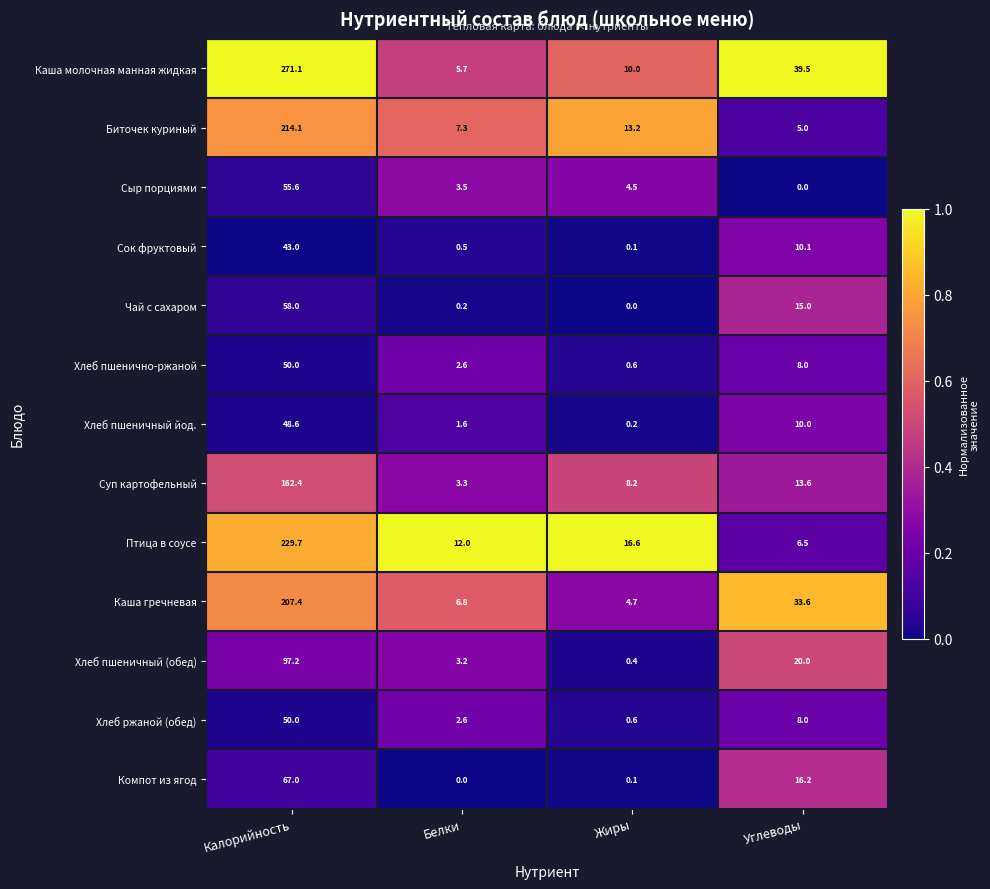

At which label does Птица в соусе reach its peak?

Калорийность